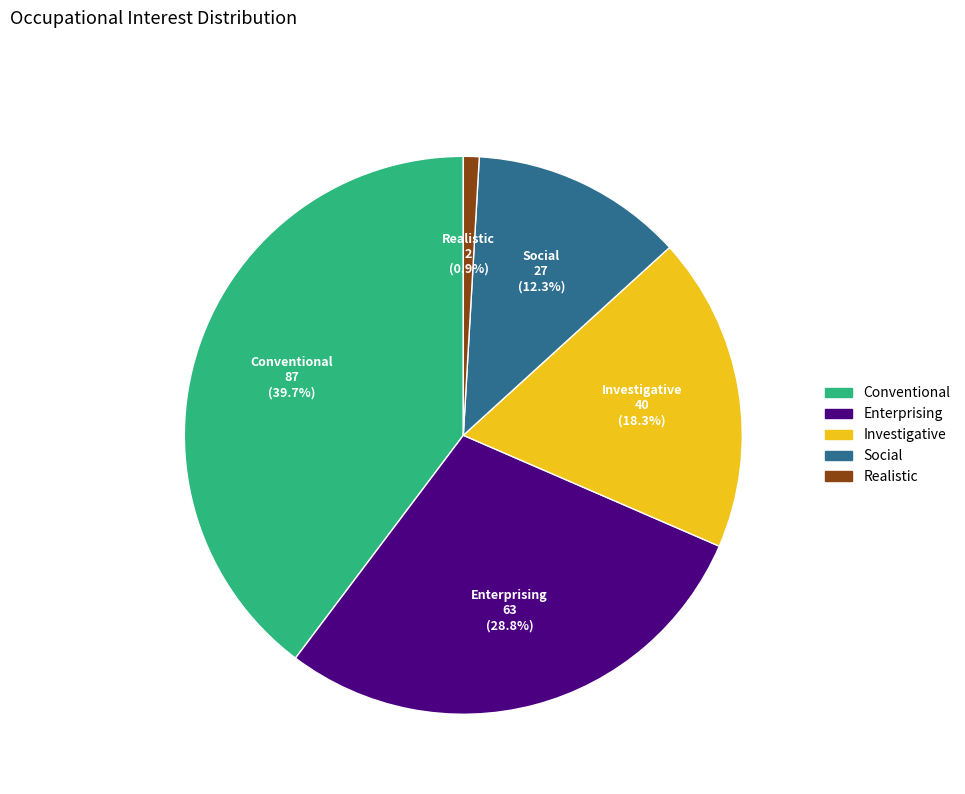

To the nearest percent, what is the combined percentage of Investigative and Realistic?

19%